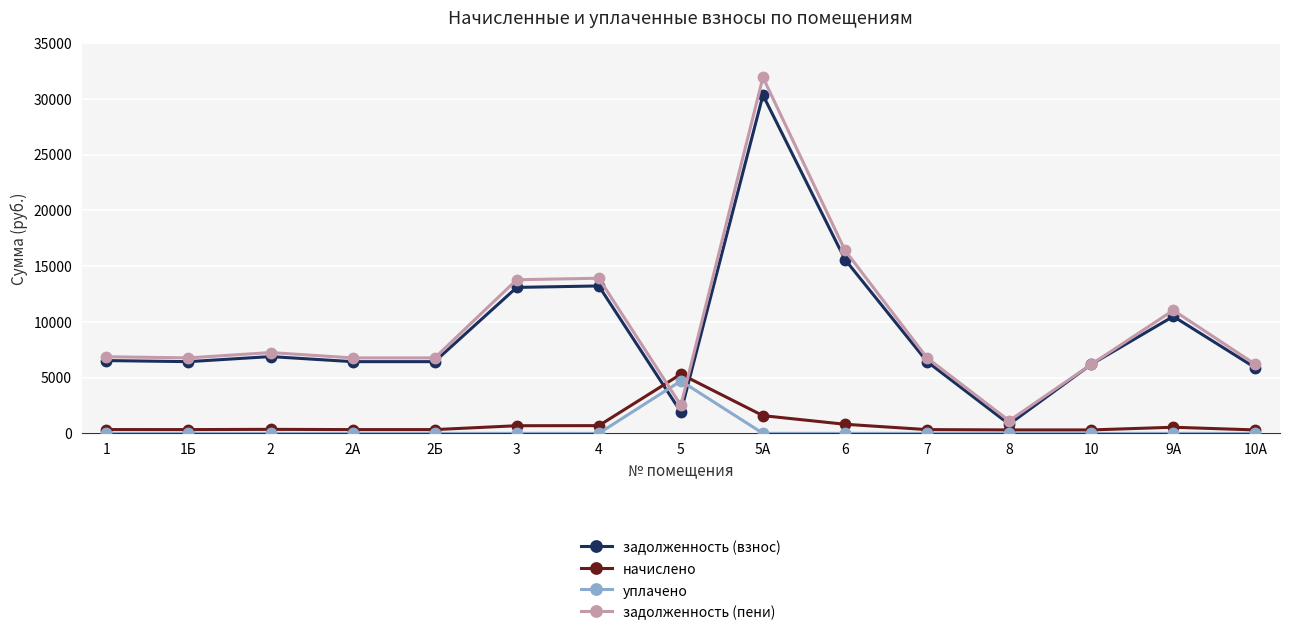

True or false: уплачено has more than 0 points higher than both neighbors.

True